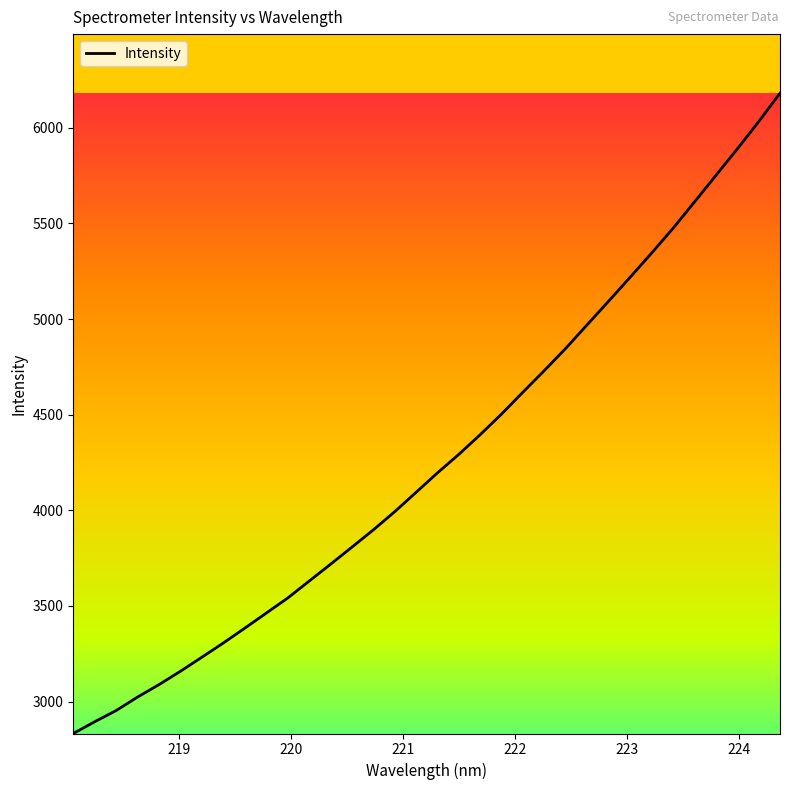

Does the chart have visible grid lines?

No